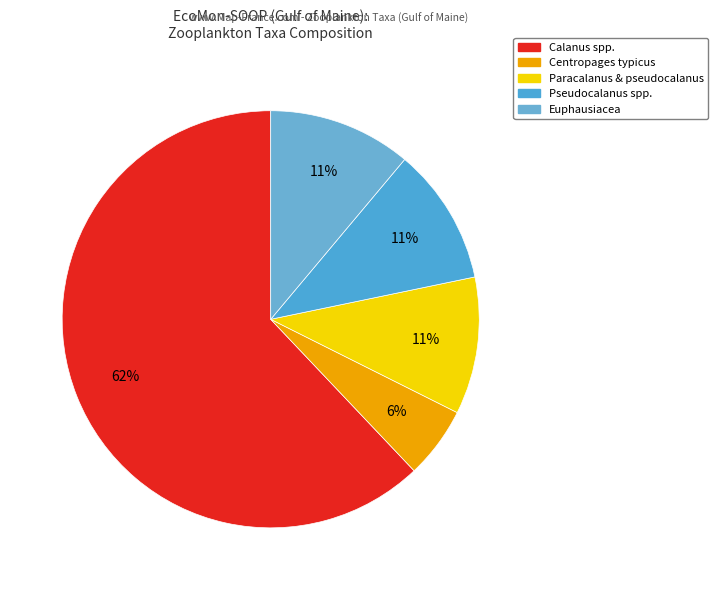

To the nearest percent, what is the average slice percentage?

20%